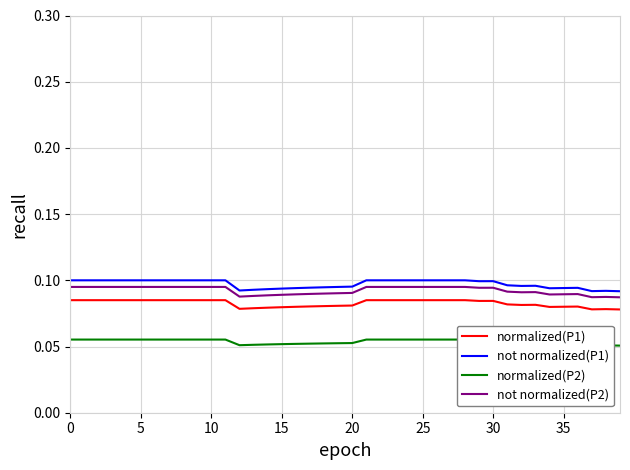

How many series are shown in this chart?

4